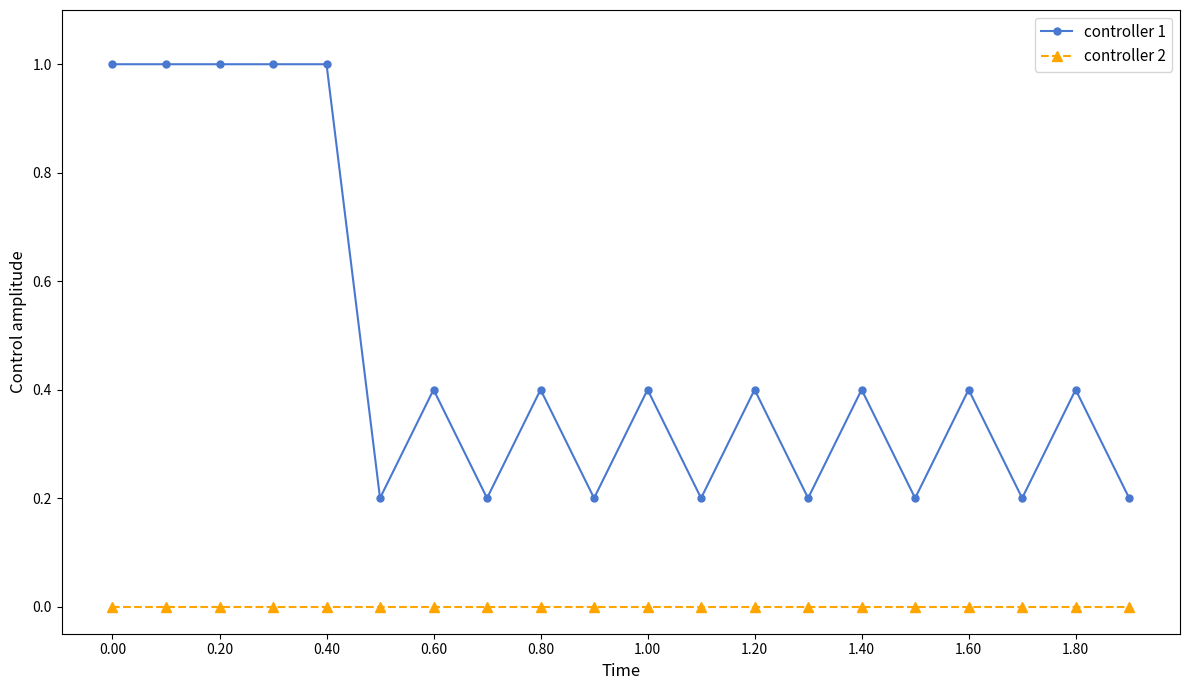

Rank the series by their maximum value, from lowest to highest.

controller 2, controller 1